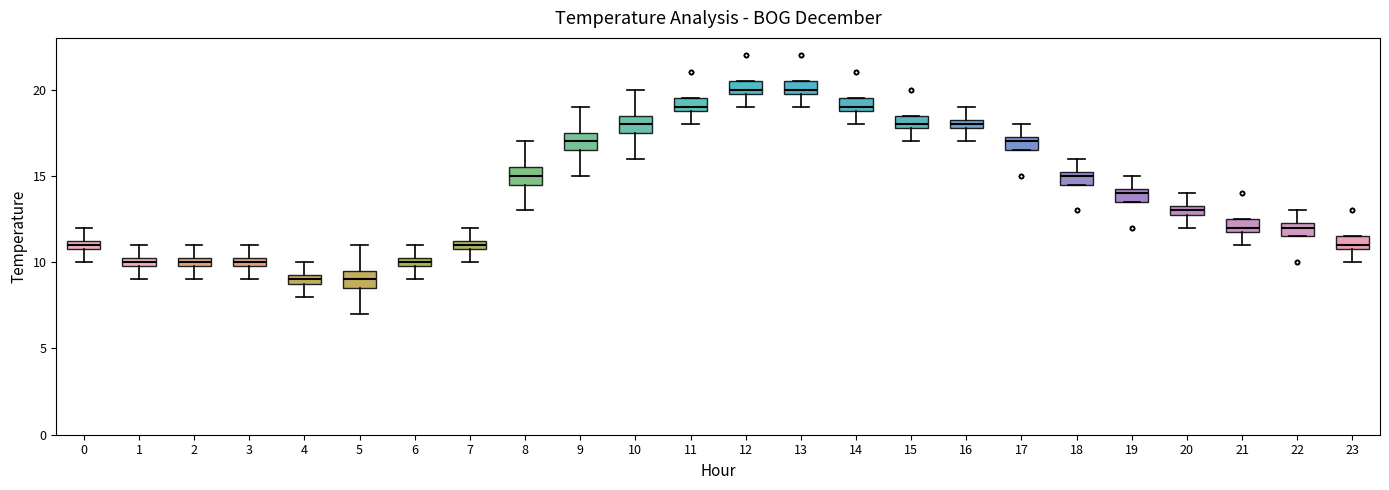

Where does the lower whisker of the box at x = 12 end on the y-axis? The values are not printed on the chart, so give them approximately, as read against the axis.

19.0